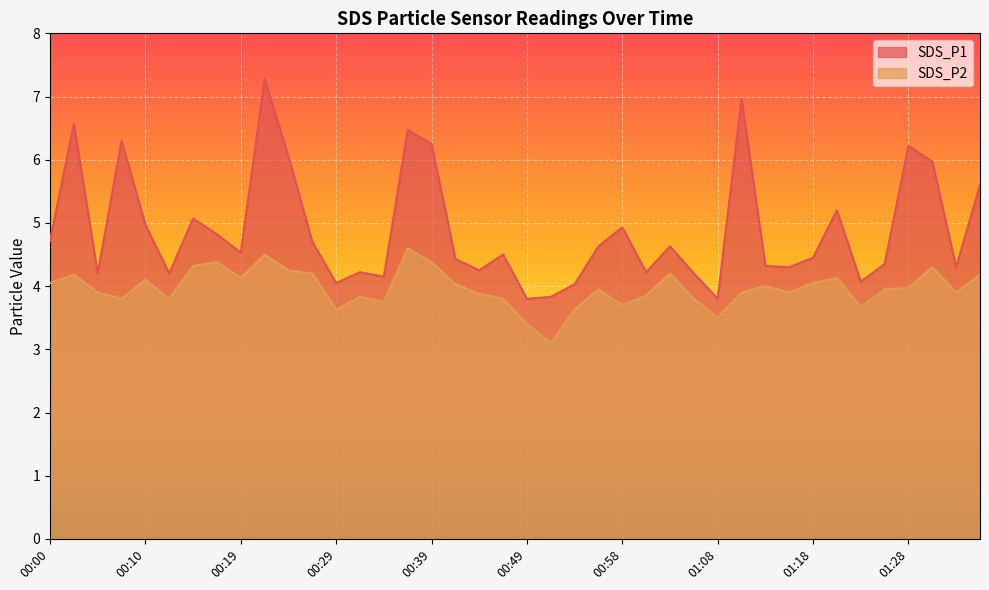

True or false: SDS_P2 has a value of 8.3 at 00:36.

False